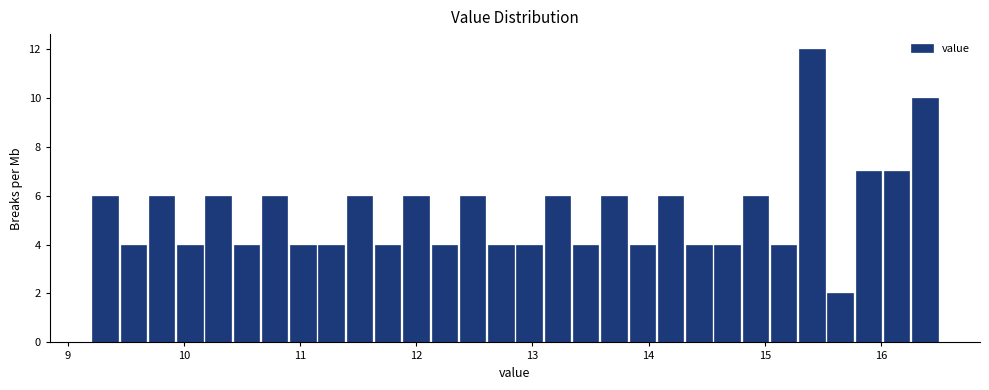

Read against the x-axis, roughly where is the centre of the tallest bar?

15.4